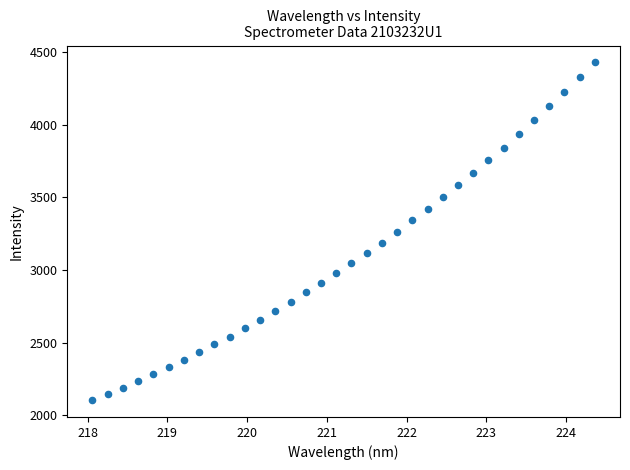

What is the range of X values (max minus min)?

6.3